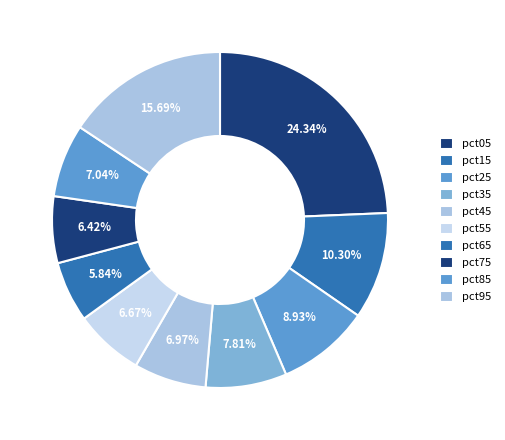

How many slices are in this pie chart?

10